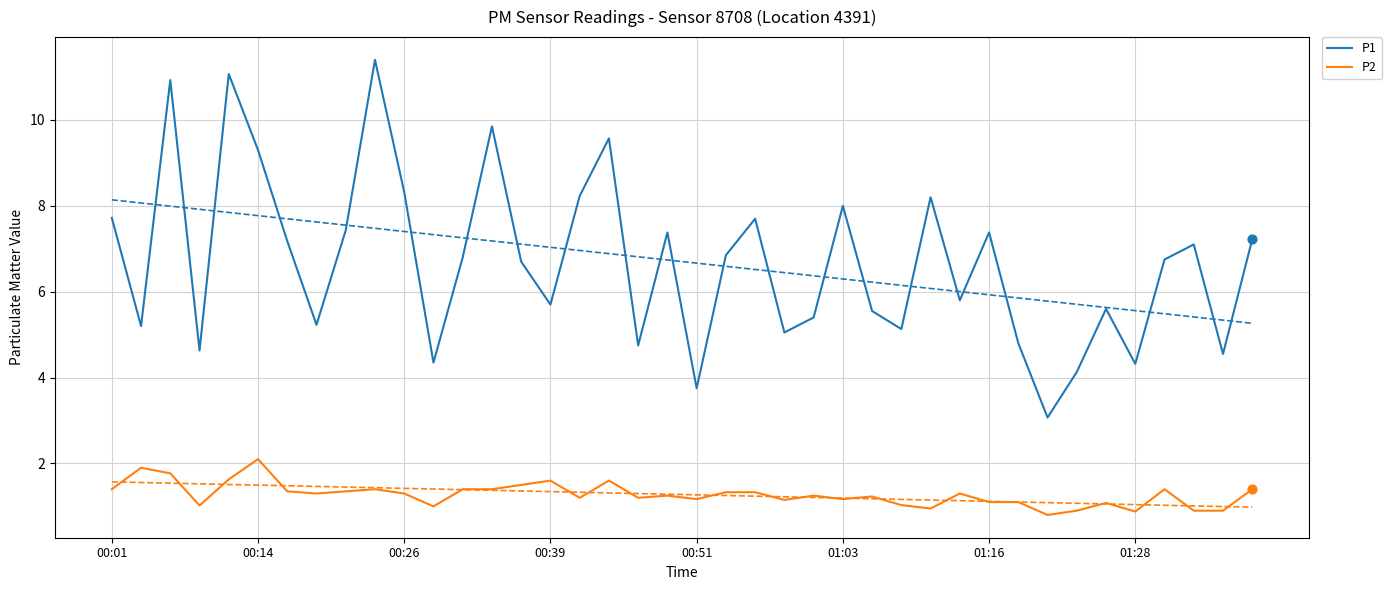

At how many categories does at least one series exceed 6?

22